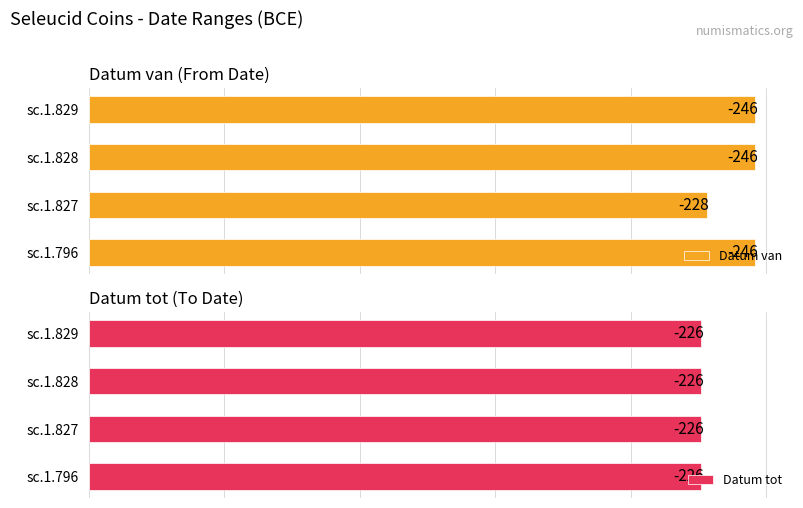

At which label is Datum van closest to -237?

sc.1.796